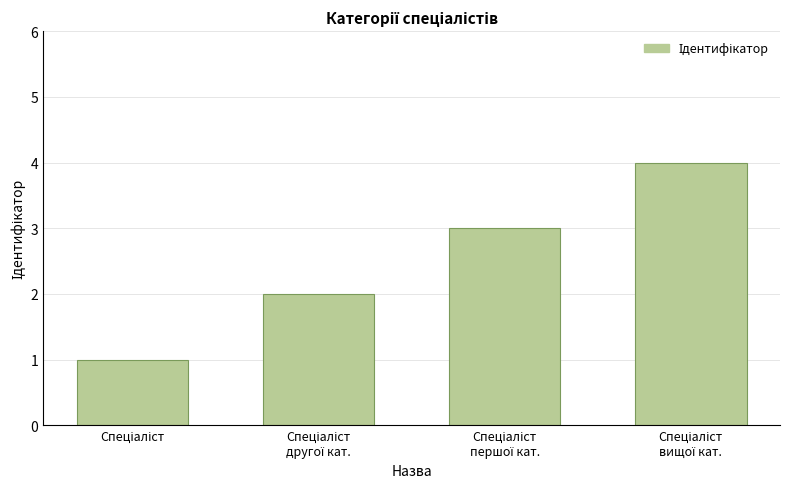

Reading right to left, extract all data points from this chart.

4	3	2	1